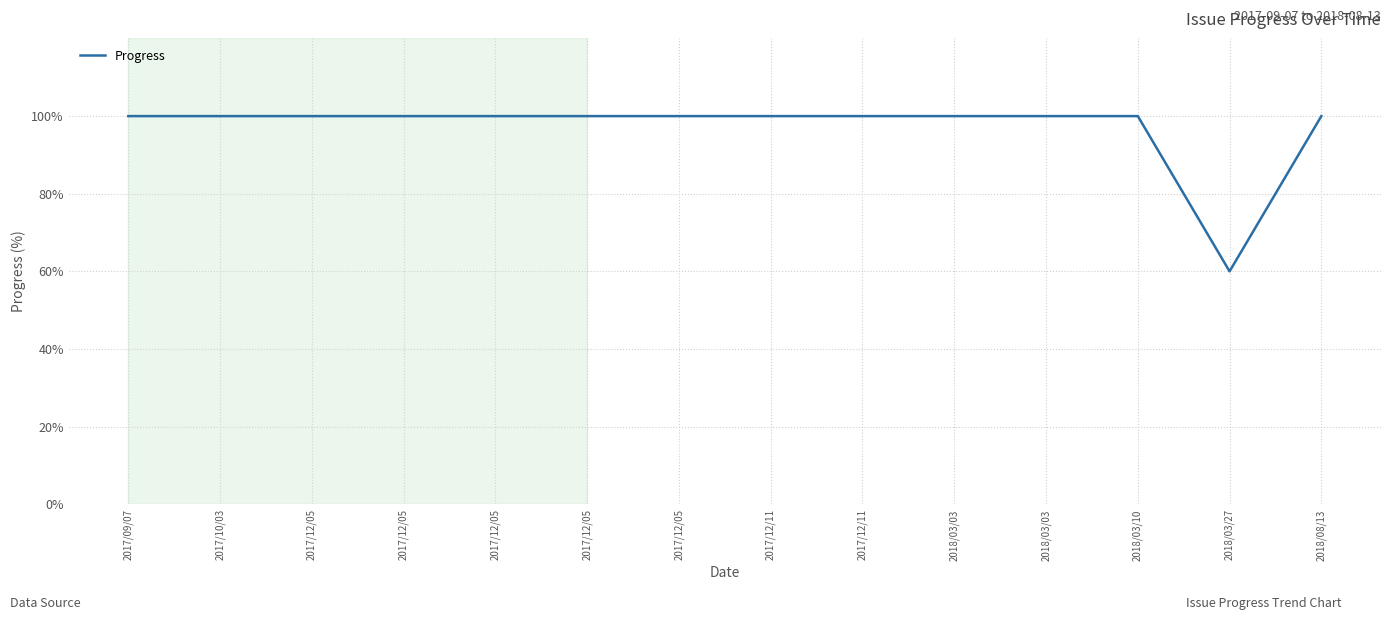

Is this an area chart (filled region under the line)?

No